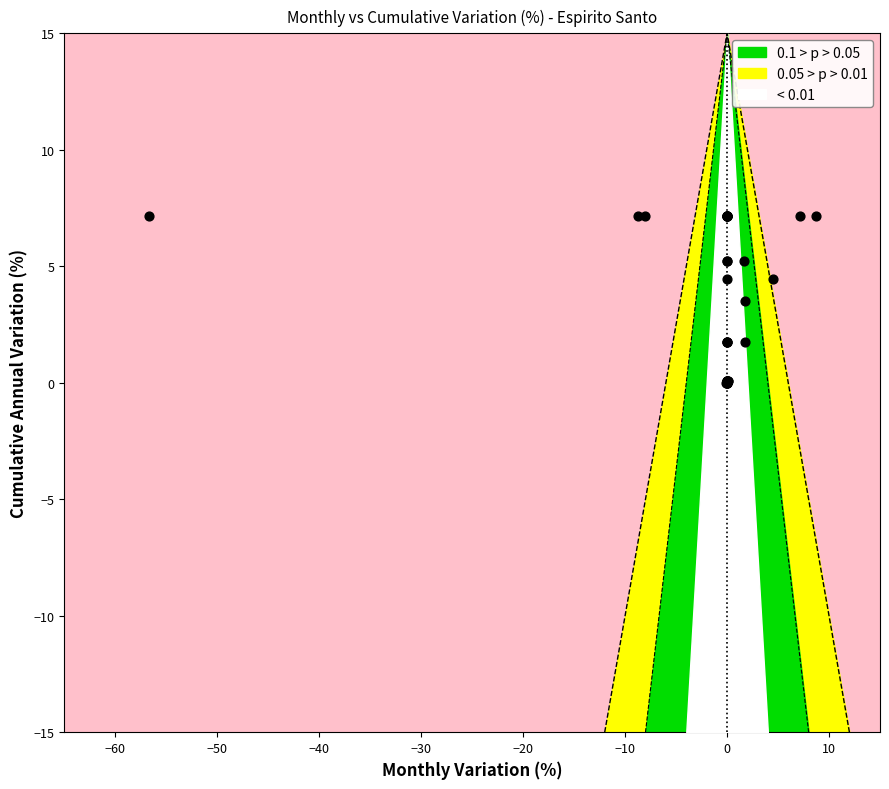

What Y value in the scatter plot is closest to 3?

3.5